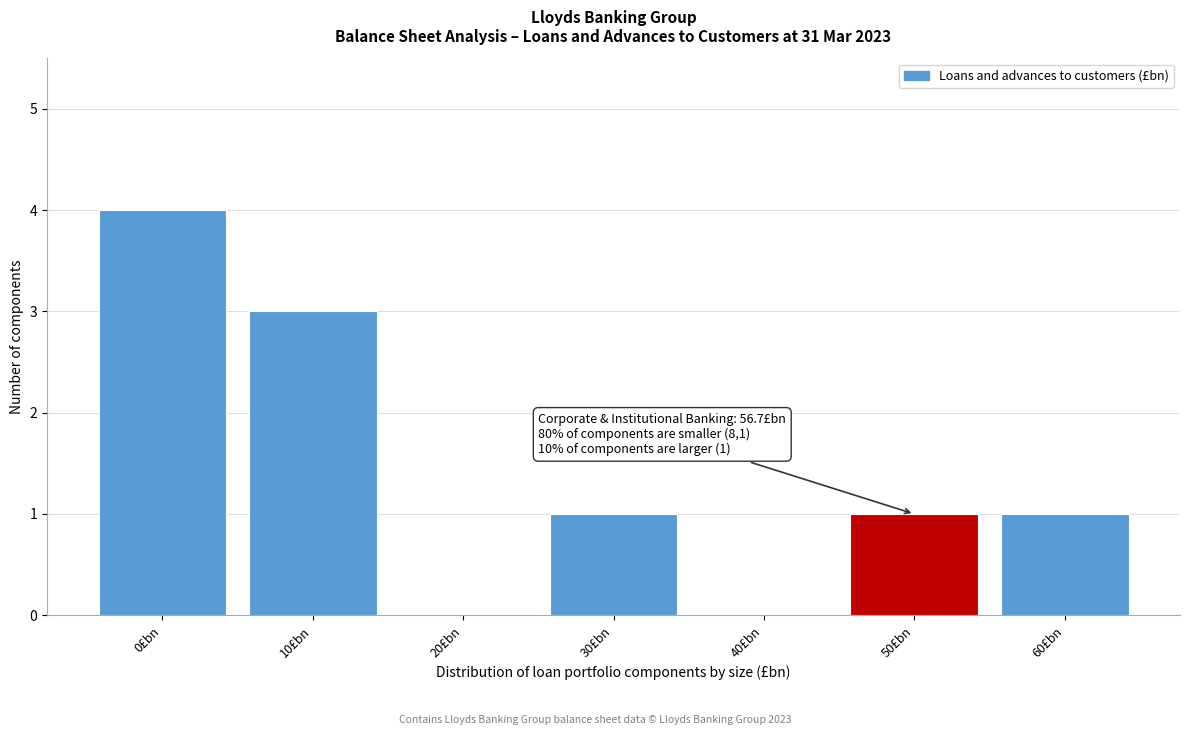

Reading left to right, transcribe all the data shown in this chart.

0£bn=4	10£bn=3	20£bn=0	30£bn=1	40£bn=0	50£bn=1	60£bn=1